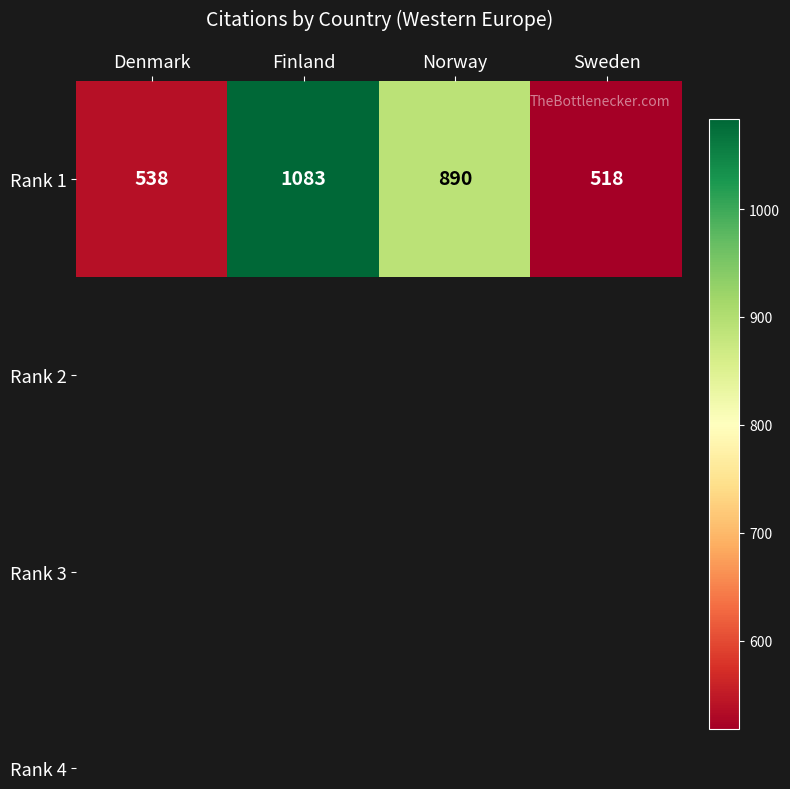

Which has a higher value, Finland or Norway?

Finland